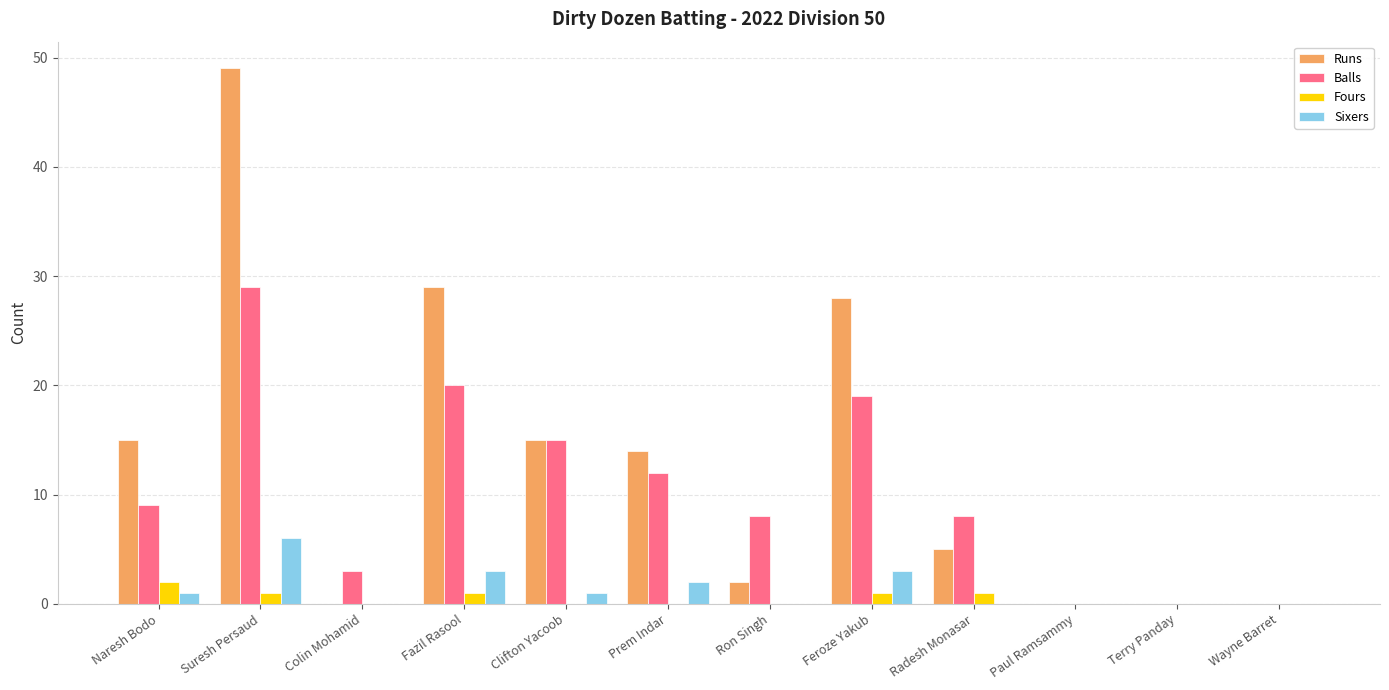

Is it true that Runs equals 31 at Wayne Barret?

False